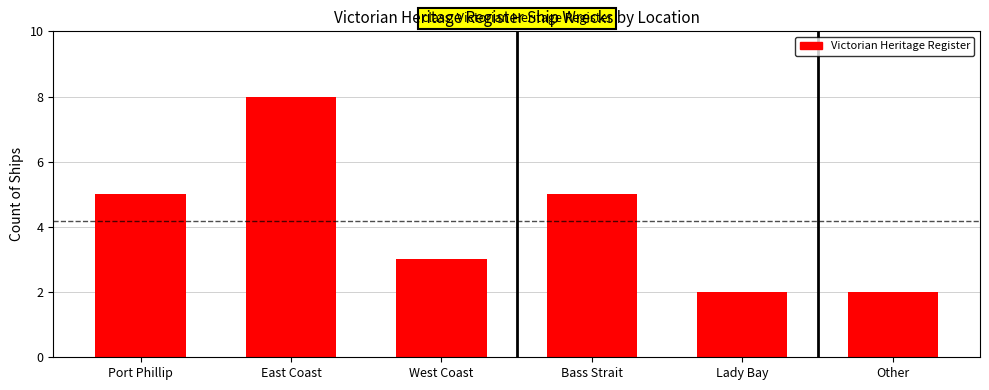

How many values are below 5?

3